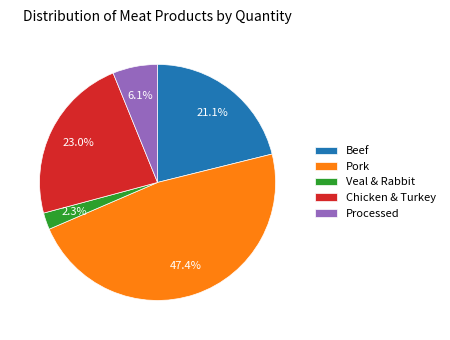

Rank the categories by value from highest to lowest.

Pork, Chicken & Turkey, Beef, Processed, Veal & Rabbit